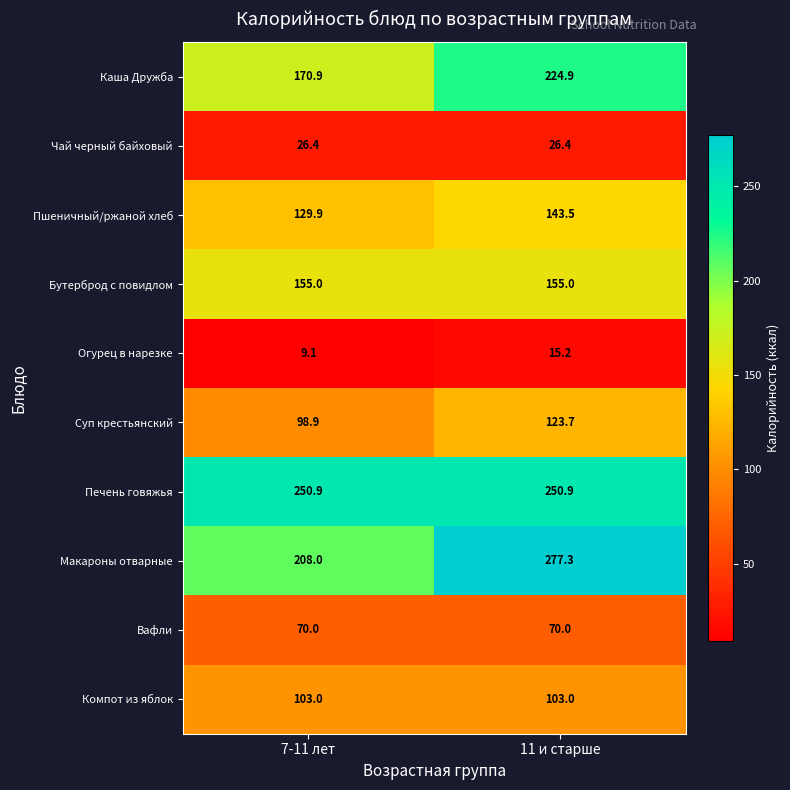

At which category is the sum across all series the highest?

11 и старше